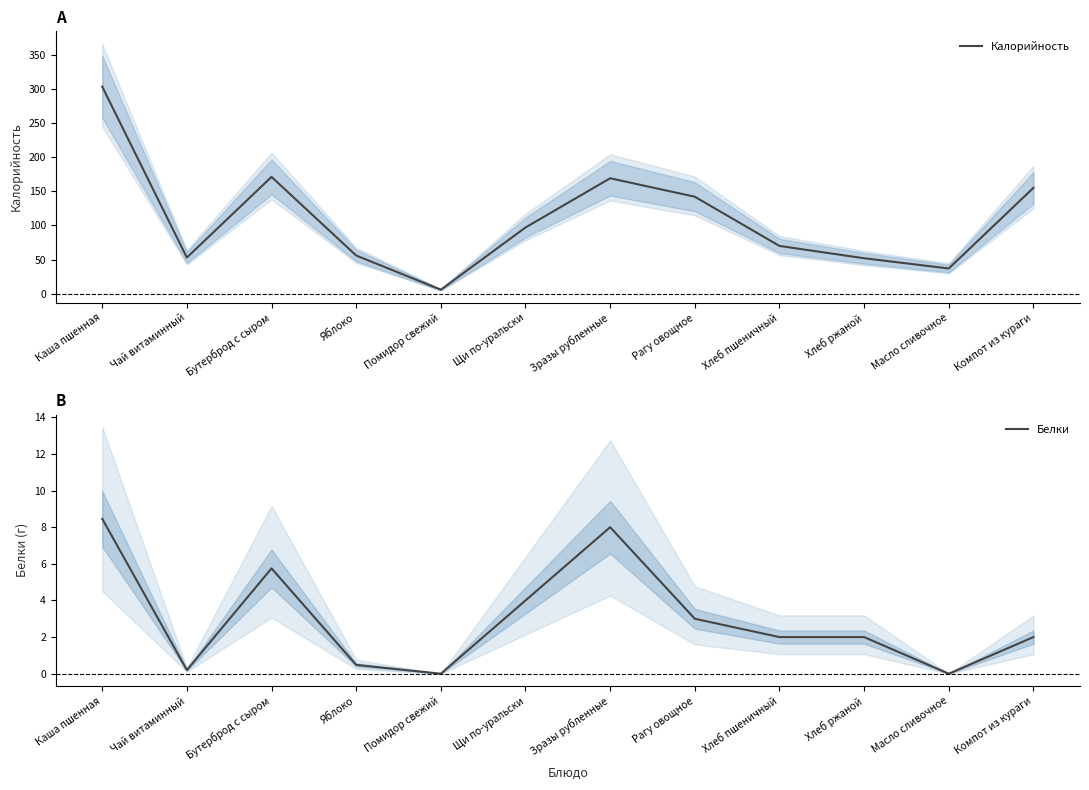

What is the maximum value shown in the chart?

303.0